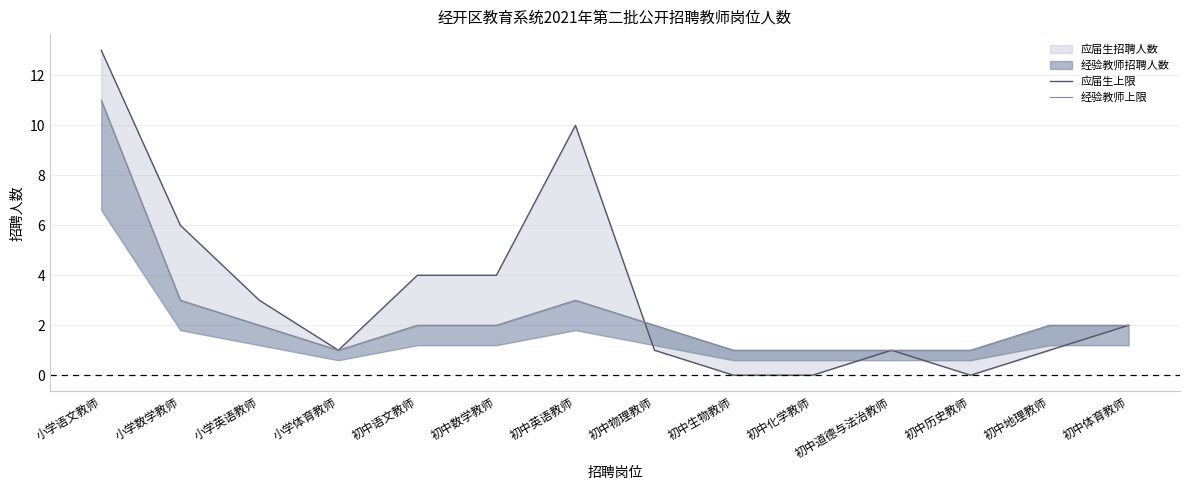

The value of 应届生上限 at 初中历史教师 is 9. True or false?

False